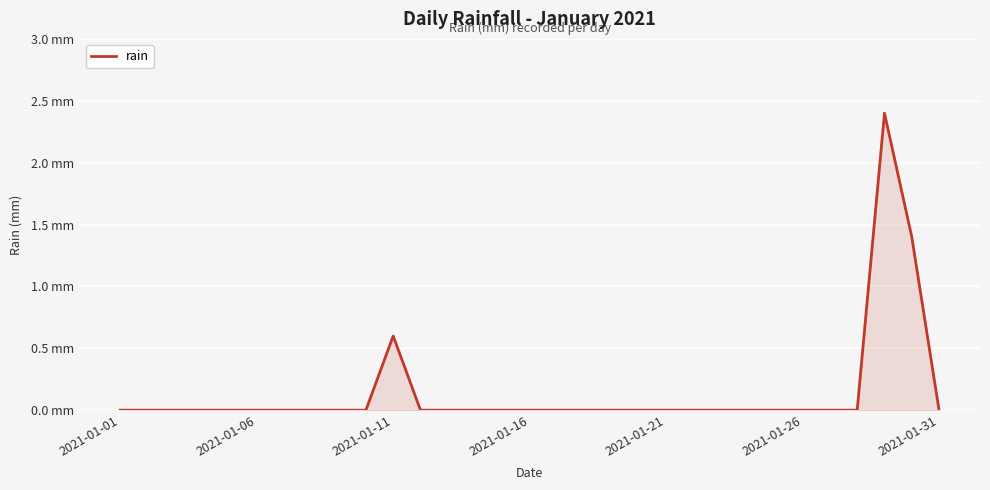

How many interior local peaks (higher than both neighbors) does the data have?

2